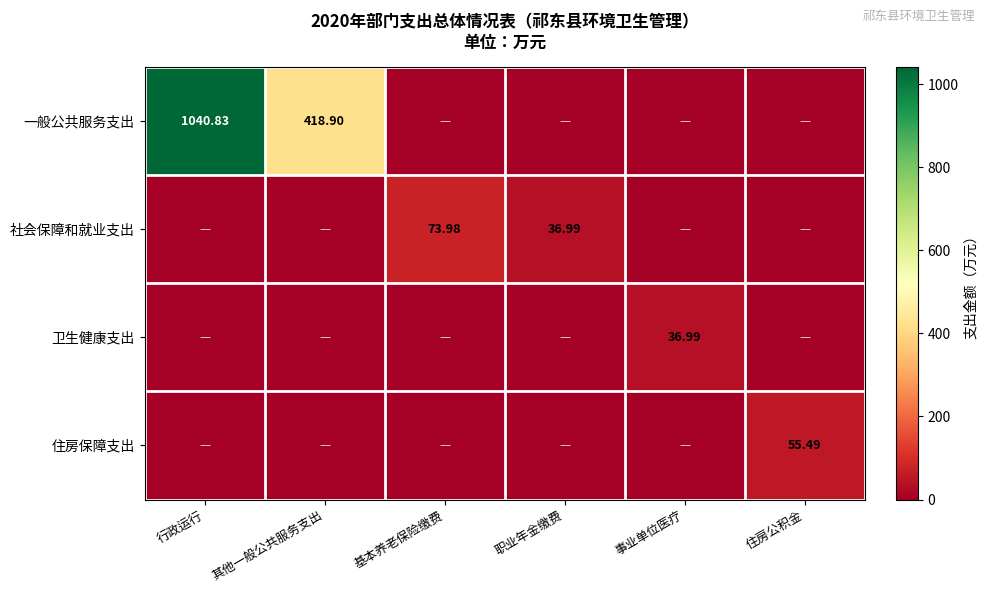

List the series in order of their peak value, highest first.

一般公共服务支出, 社会保障和就业支出, 住房保障支出, 卫生健康支出